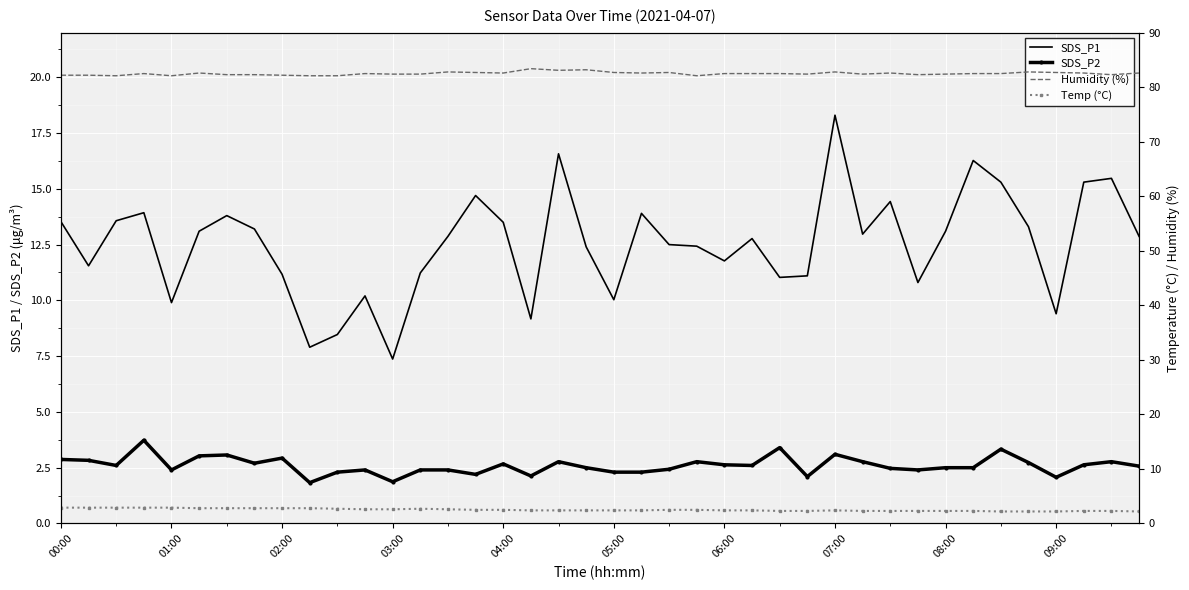

True or false: SDS_P2 and SDS_P1 intersect in this chart.

False